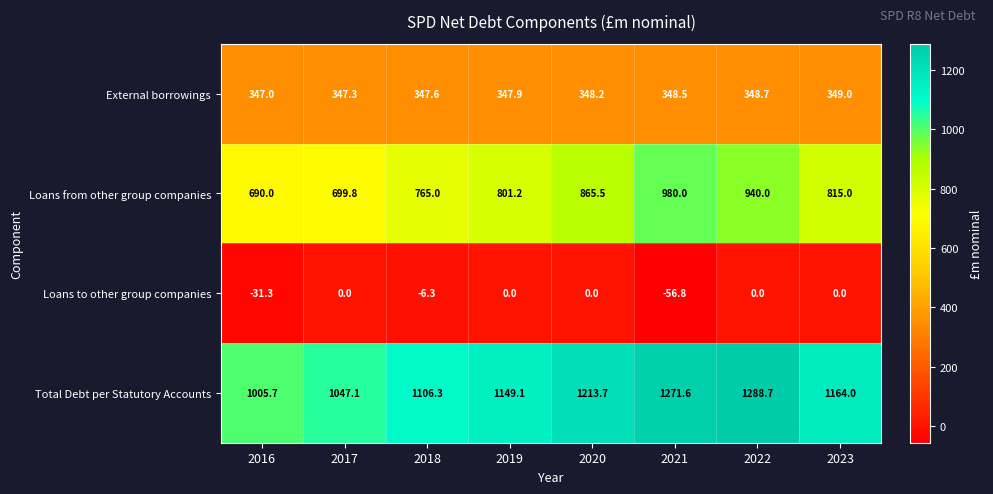

Which label corresponds to the largest value in the chart?

2022